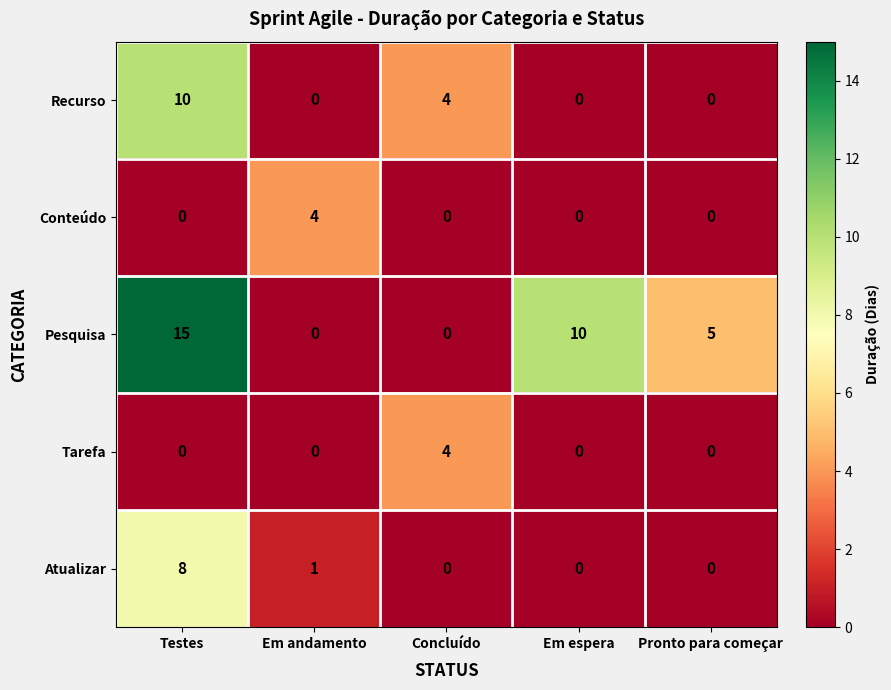

What is the difference between the second highest and second lowest values in the Recurso series?

4